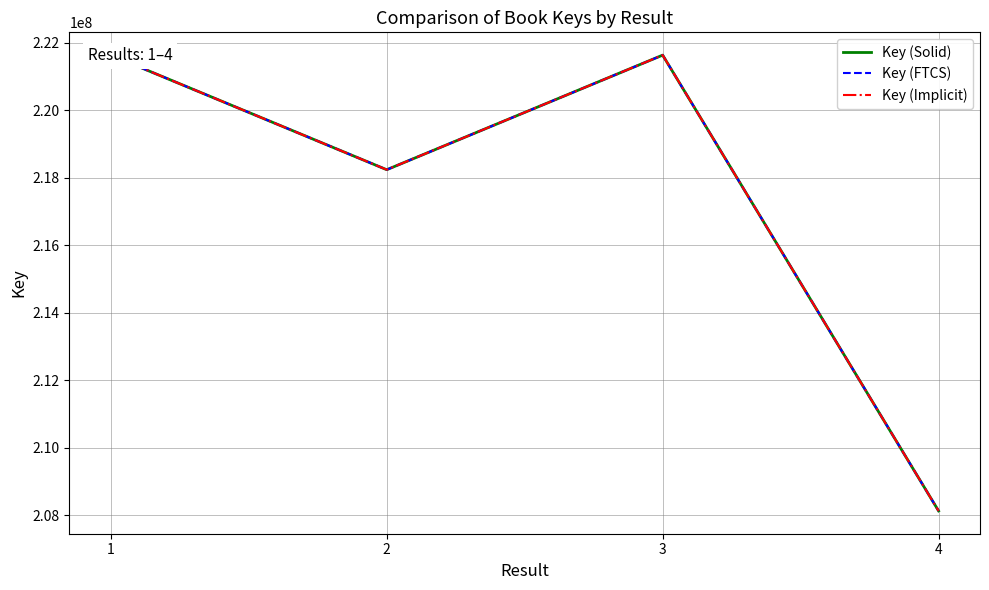

Which category has the highest value in the Key (Solid) series?

3